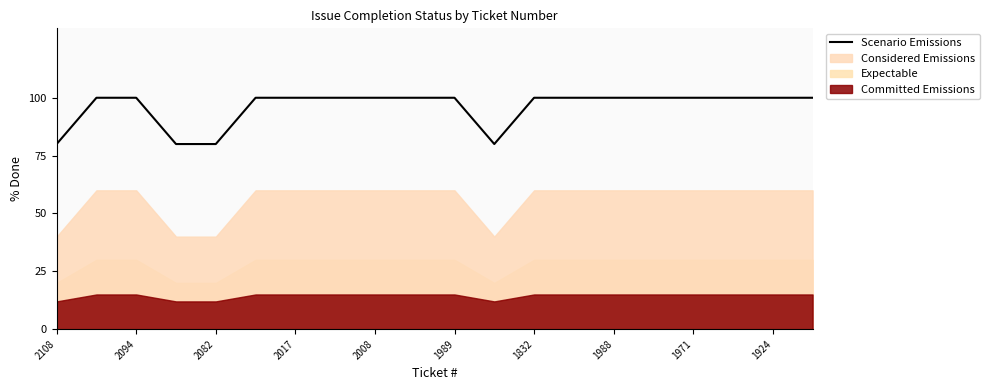

What is the maximum value for Scenario Emissions?

100